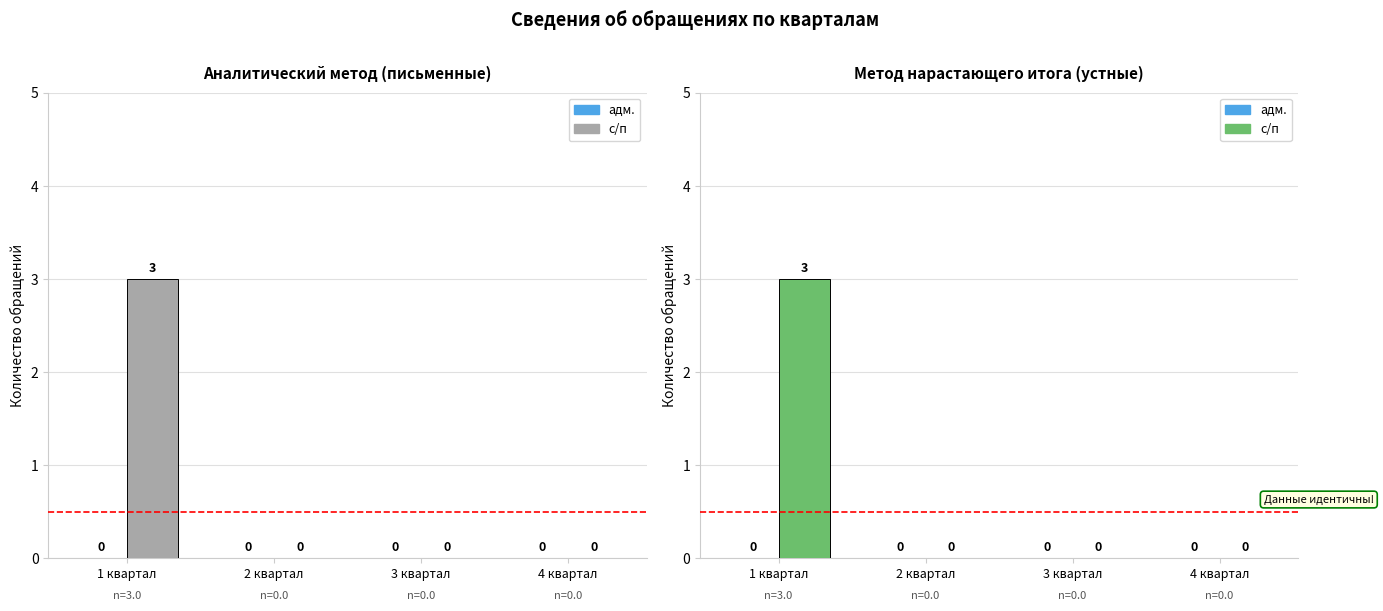

Reading left to right, list all the values displayed in this chart.

адм.: 1 квартал=0	2 квартал=0	3 квартал=0	4 квартал=0
с/п: 1 квартал=3	2 квартал=0	3 квартал=0	4 квартал=0